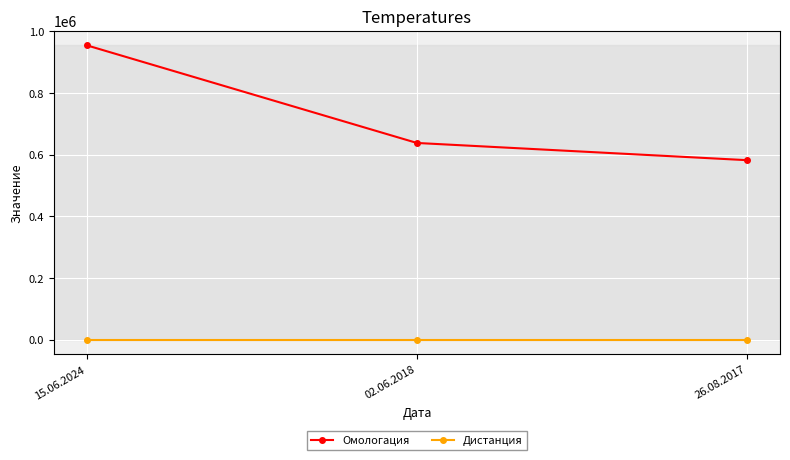

What are all the series names shown in the legend?

Омологация, Дистанция